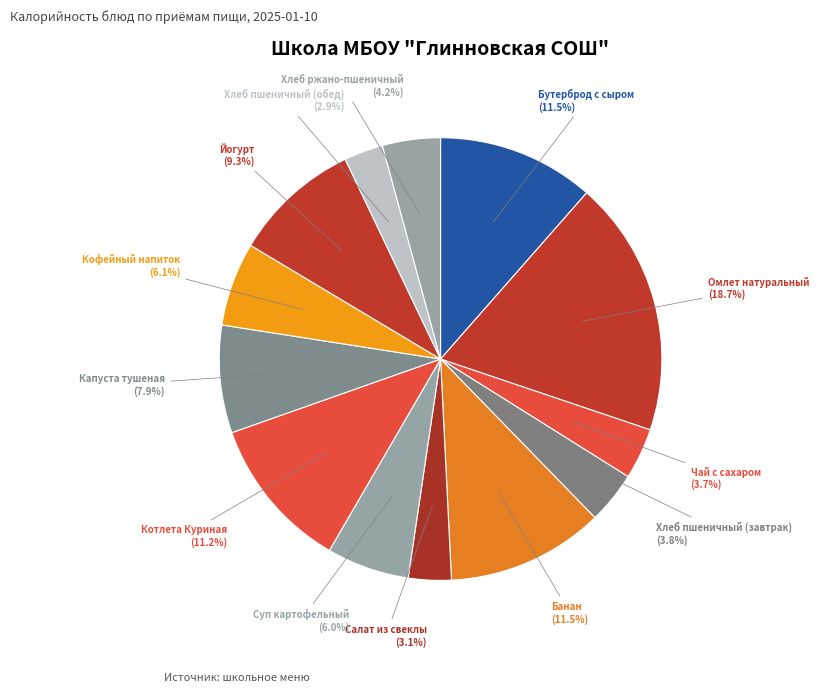

Approximately how many times larger is the value at Кофейный напиток compared to Салат из свеклы?

2.0